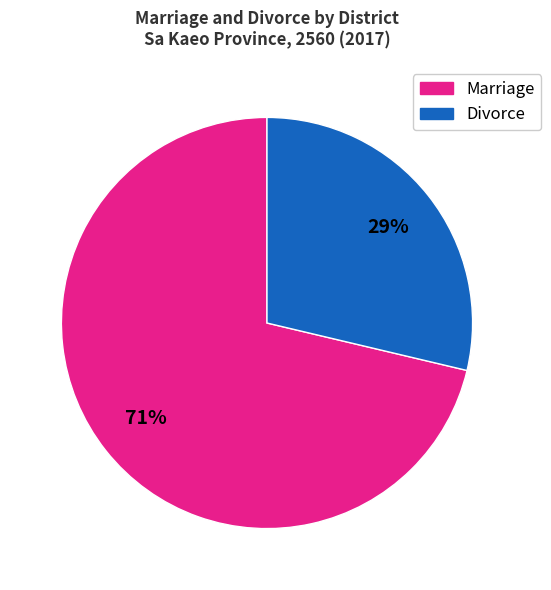

Is there a majority slice in this chart?

Yes